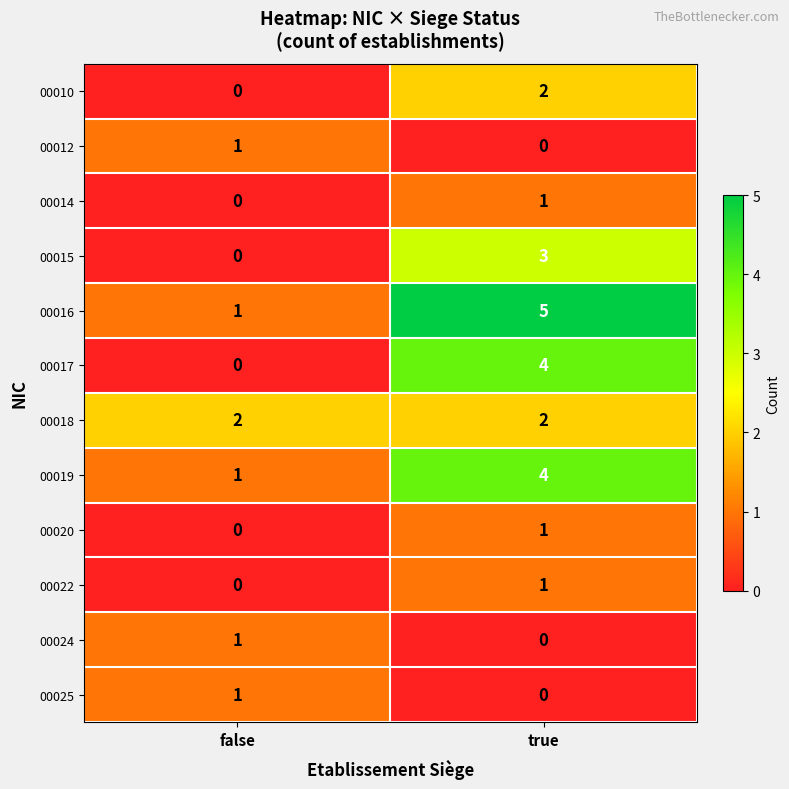

The 00024 series shows 0 at false. True or false?

False